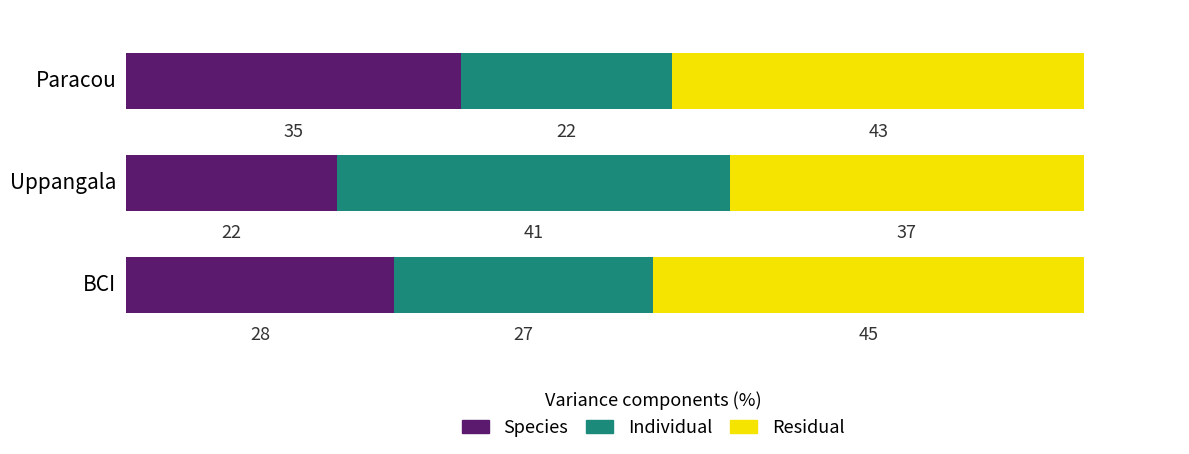

What value does the Species series have at Uppangala?

22